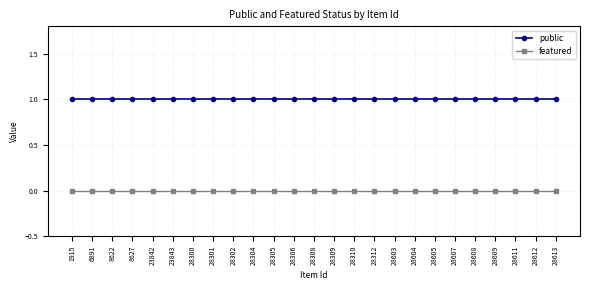

True or false: public has a value of 1 at 6891.

True